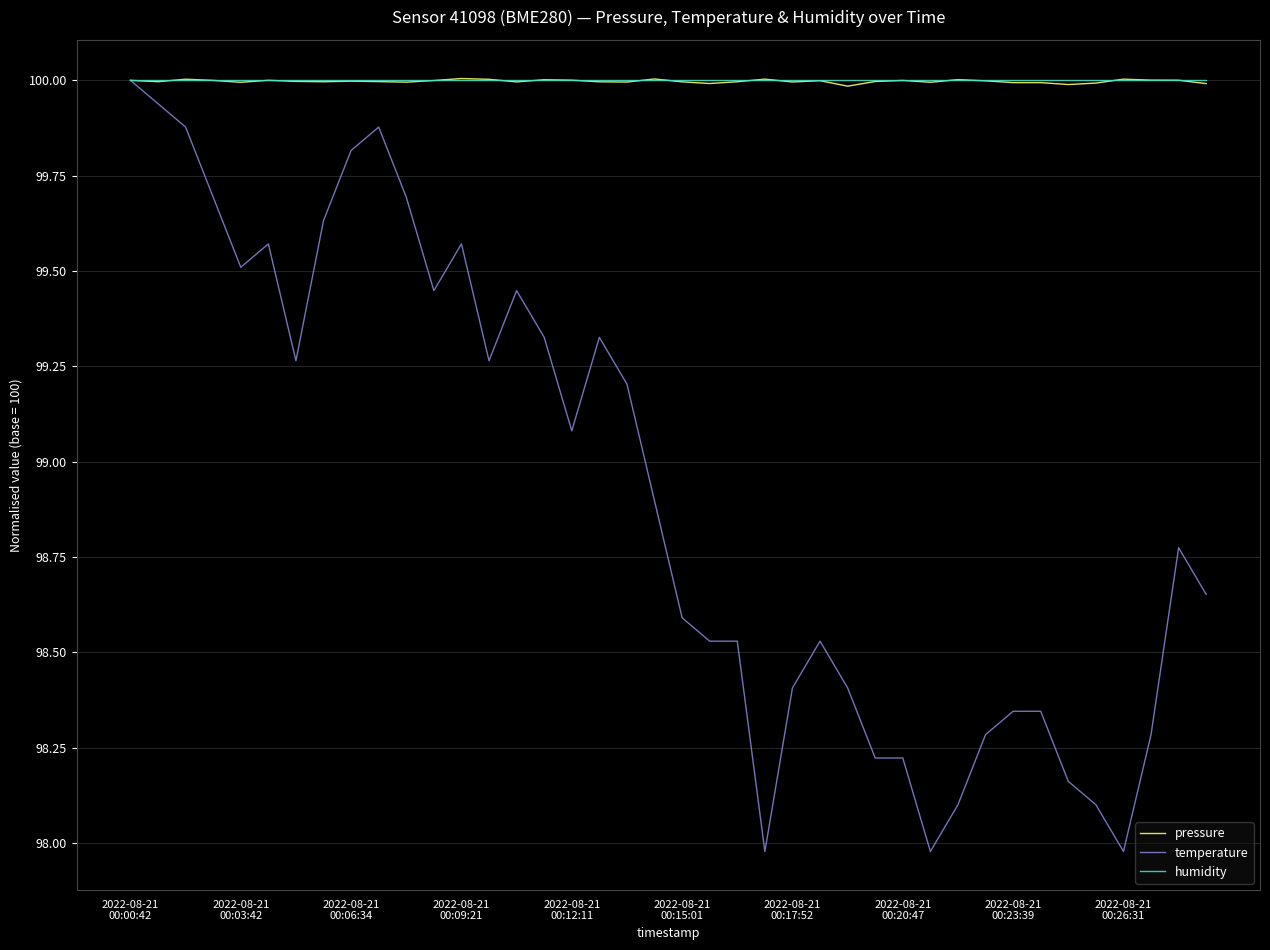

Which series has the largest range (max minus min)?

temperature